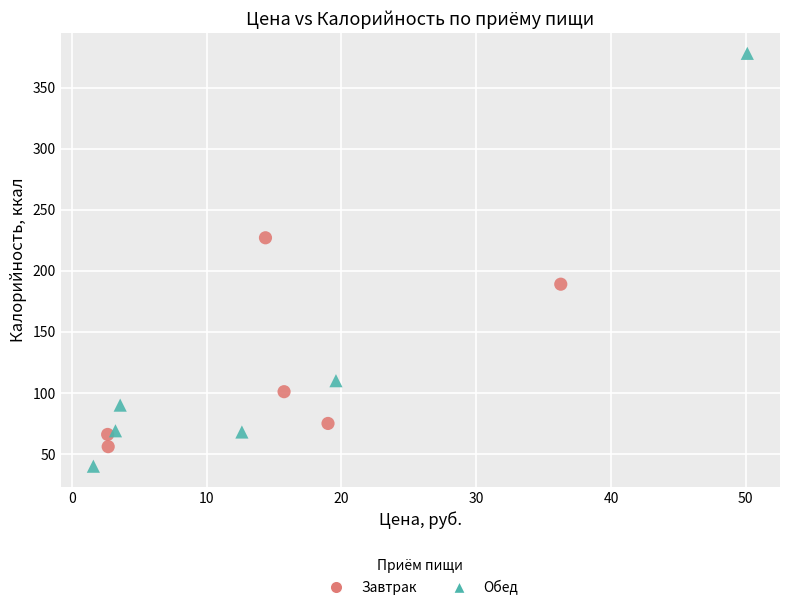

Which series reaches the minimum Y coordinate?

Обед